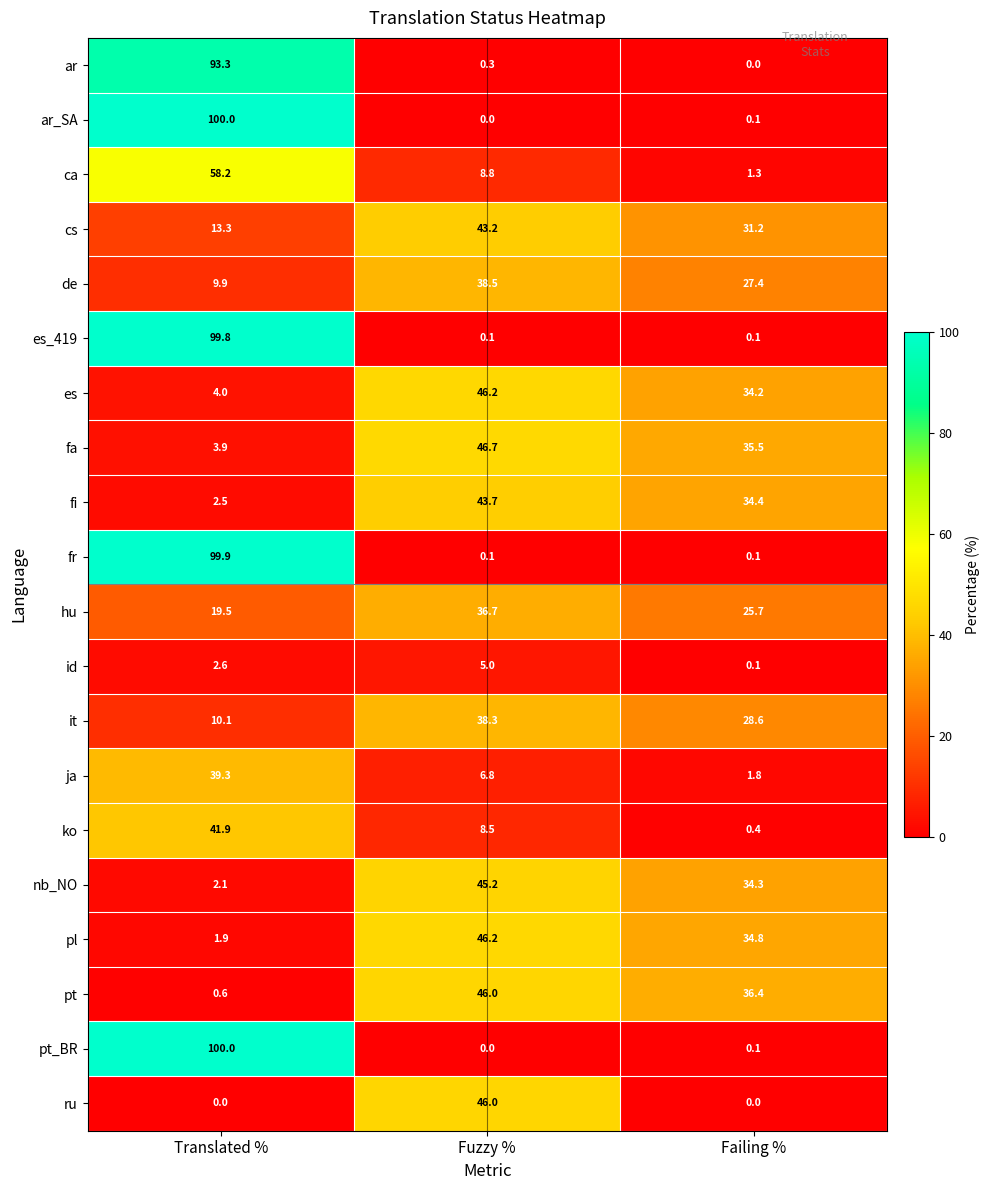

What is the spread (max minus min) of values at Failing %?

36.4